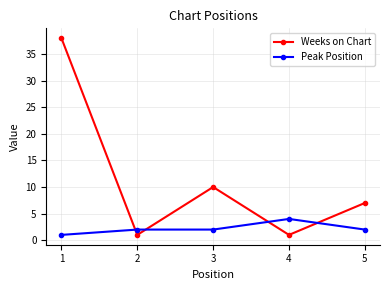

Which series has the largest range (max minus min)?

Weeks on Chart